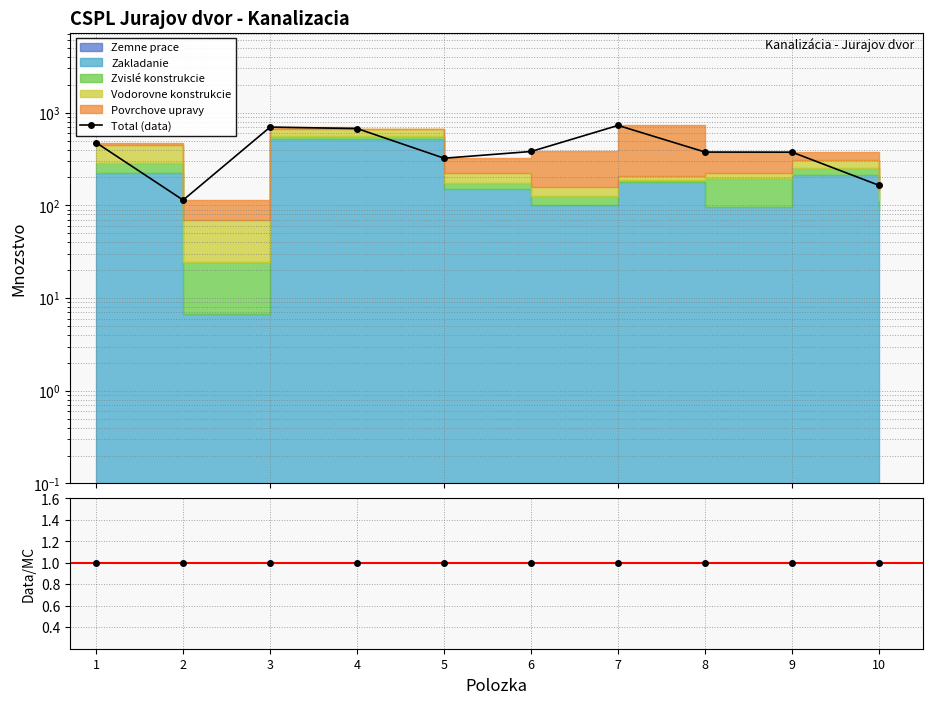

At which category does Total (data) reach its first local valley?

2